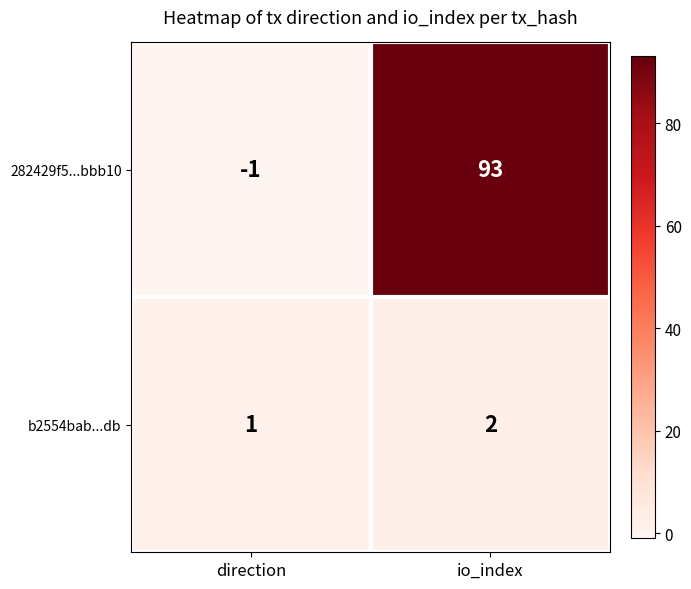

Which category has the lowest value across all series?

direction